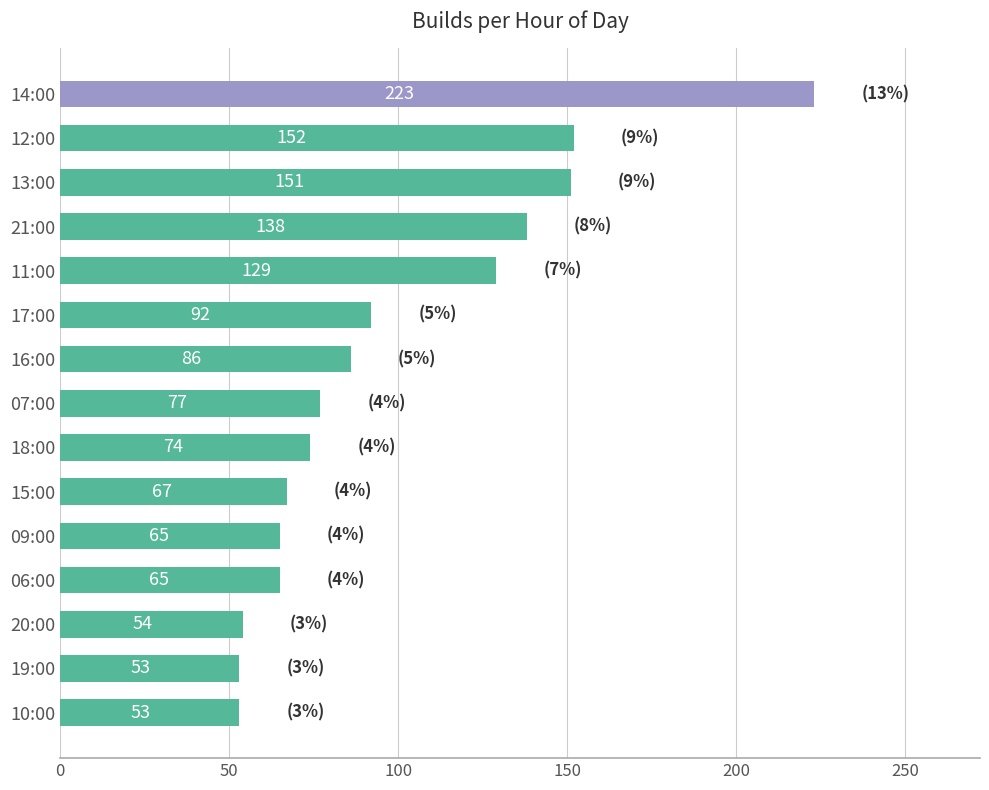

Approximately how many times larger is the value at 15:00 compared to 06:00?

1.0